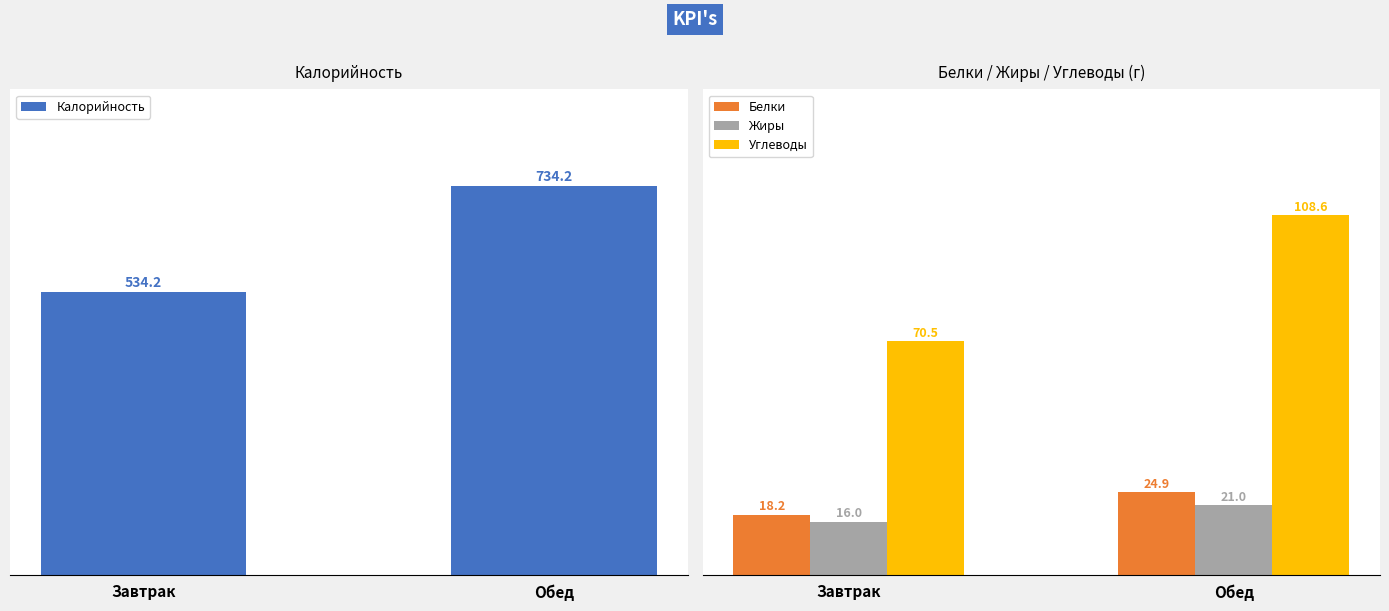

Is it true that Углеводы equals 70.5 at Завтрак?

True